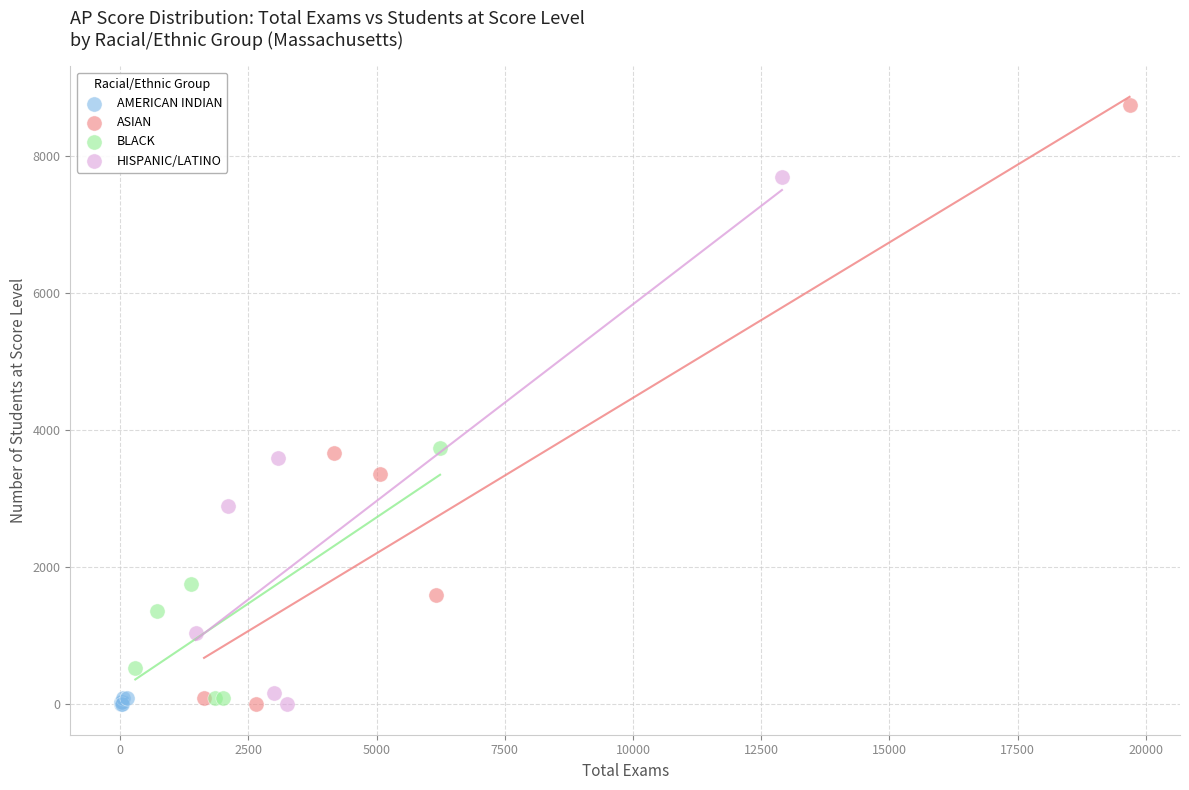

Which series has the largest Y range (max minus min)?

ASIAN